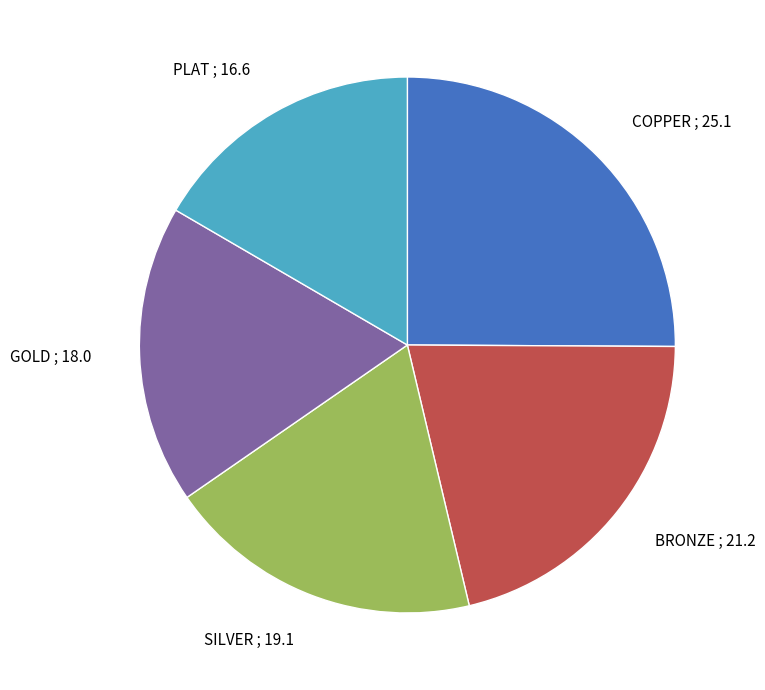

Is it true that COPPER is 16% of the pie?

False